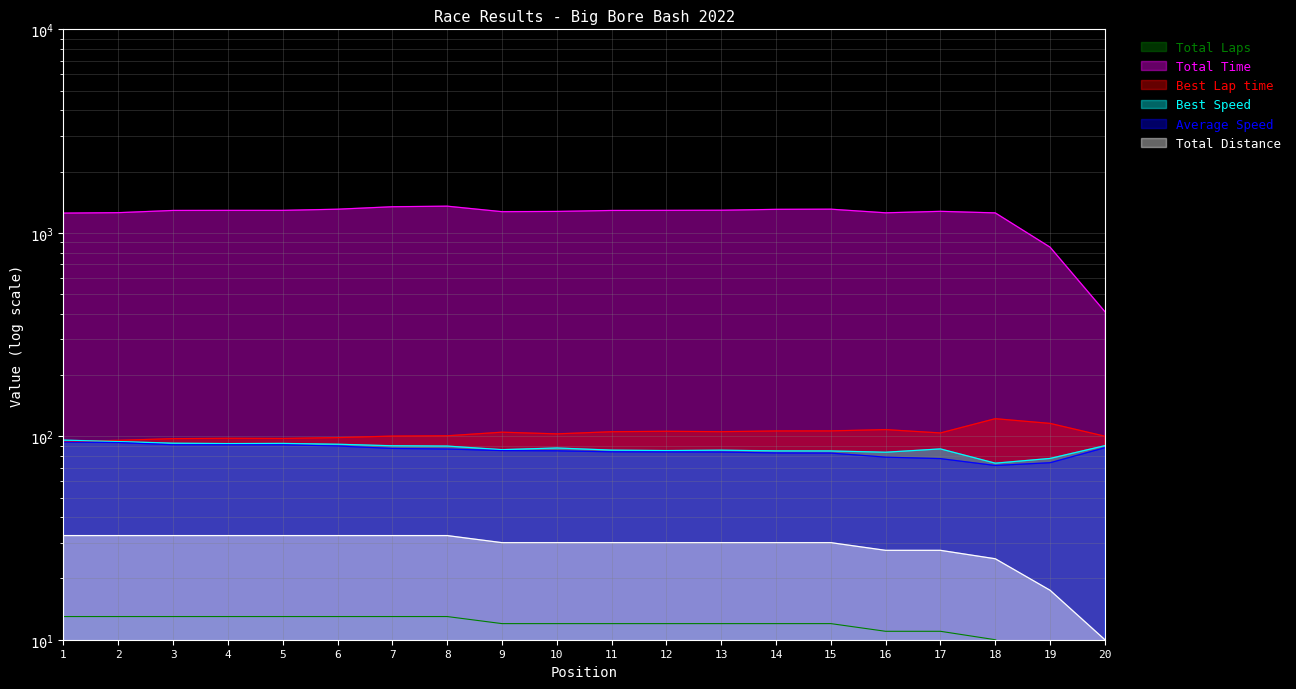

True or false: Best Speed has more than 0 points higher than both neighbors.

True